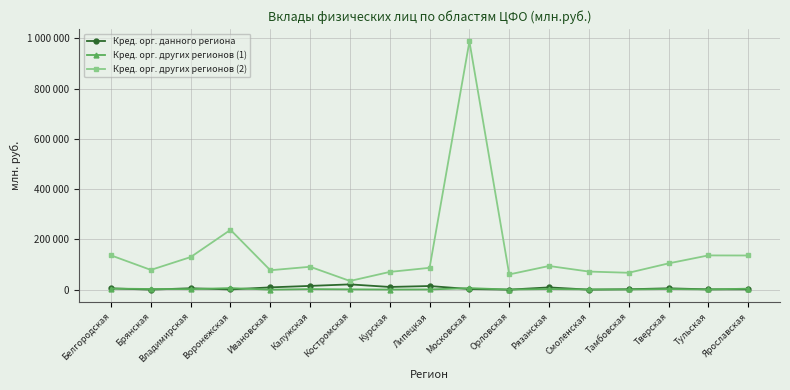

Reading right to left, list all the values displayed in this chart.

Кред. орг. данного региона: Ярославская=1058	Тульская=1096	Тверская=5220	Тамбовская=1510	Смоленская=0	Рязанская=8899	Орловская=0	Московская=2352	Липецкая=14356	Курская=10649	Костромская=20894	Калужская=14834	Ивановская=9041	Воронежская=783	Владимирская=5443	Брянская=0	Белгородская=4969
Кред. орг. других регионов (1): Ярославская=3850	Тульская=742	Тверская=2430	Тамбовская=674	Смоленская=876	Рязанская=2282	Орловская=488	Московская=5948	Липецкая=783	Курская=443	Костромская=1102	Калужская=2064	Ивановская=35	Воронежская=6003	Владимирская=1999	Брянская=2579	Белгородская=4085
Кред. орг. других регионов (2): Ярославская=135912	Тульская=136230	Тверская=104459	Тамбовская=67144	Смоленская=71943	Рязанская=94147	Орловская=60573	Московская=988178	Липецкая=86854	Курская=70543	Костромская=34454	Калужская=91017	Ивановская=77180	Воронежская=238003	Владимирская=129657	Брянская=78474	Белгородская=136355